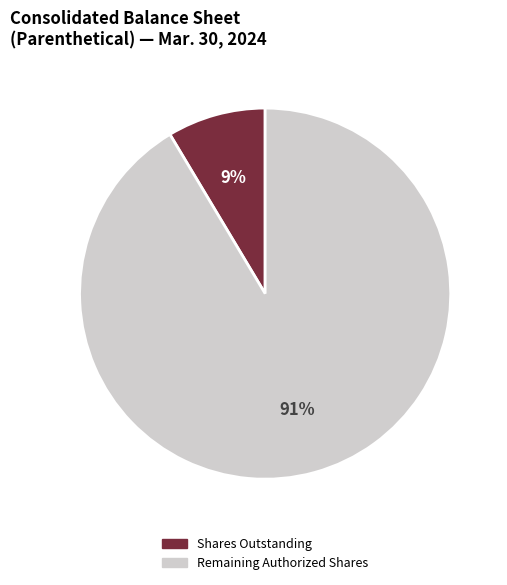

Which slice is the largest?

Remaining Authorized Shares